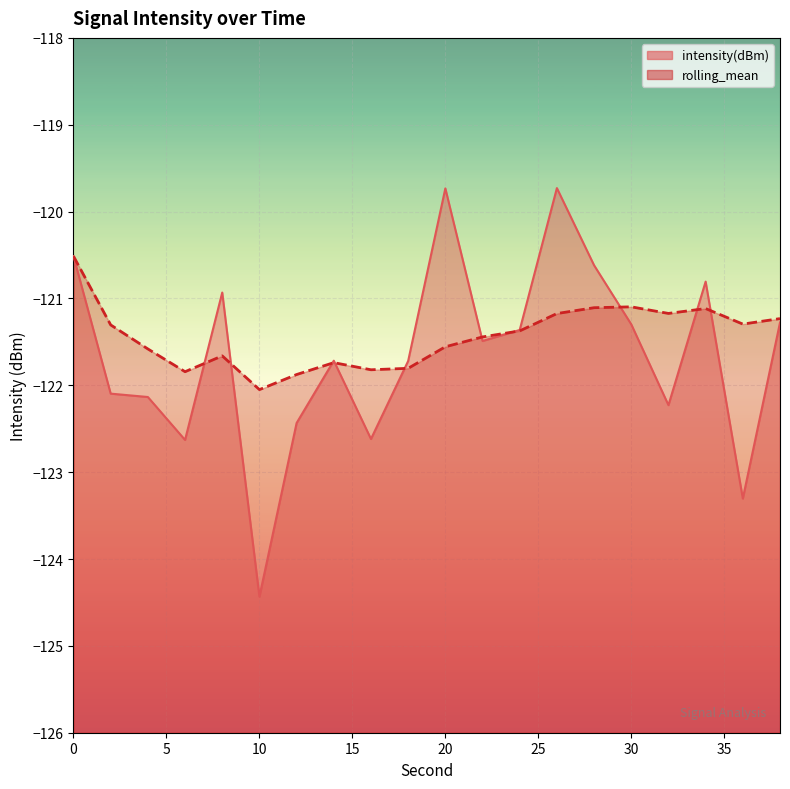

What is the maximum value shown in the chart?

-119.7